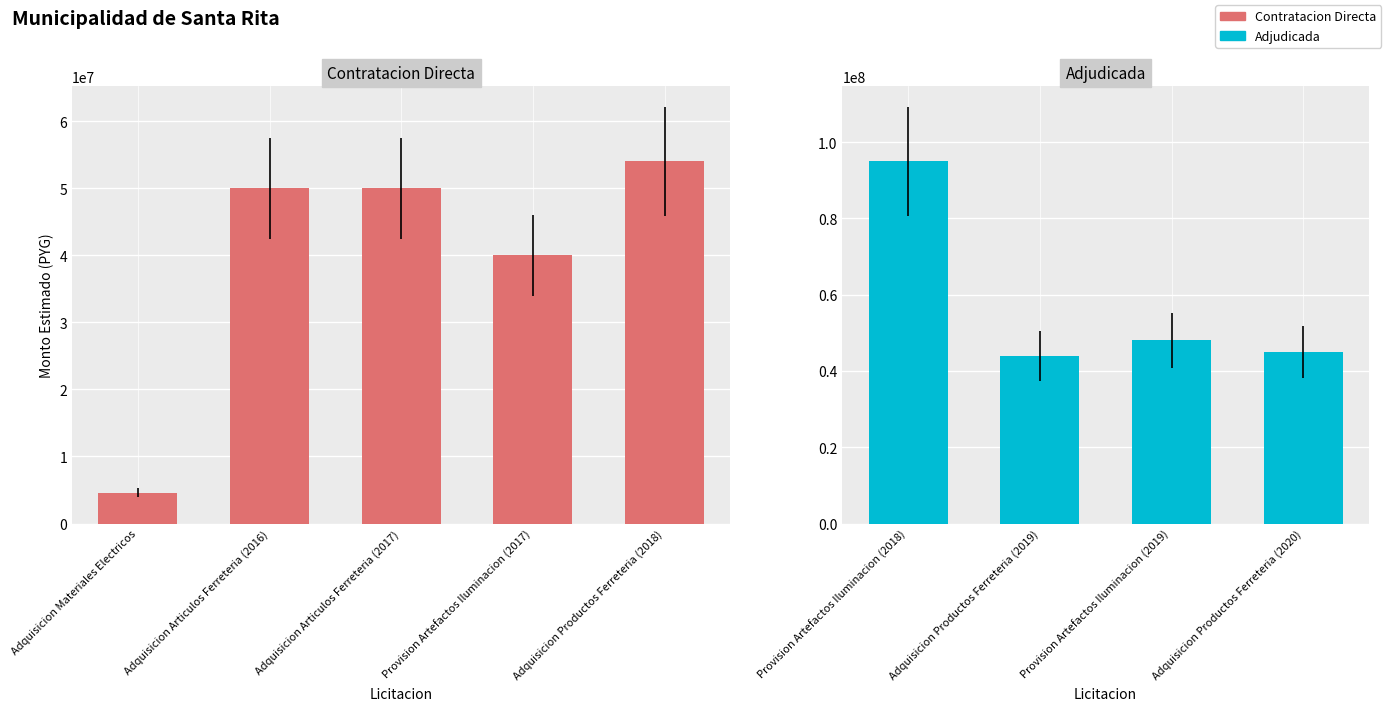

How many values exceed 48000000?

4